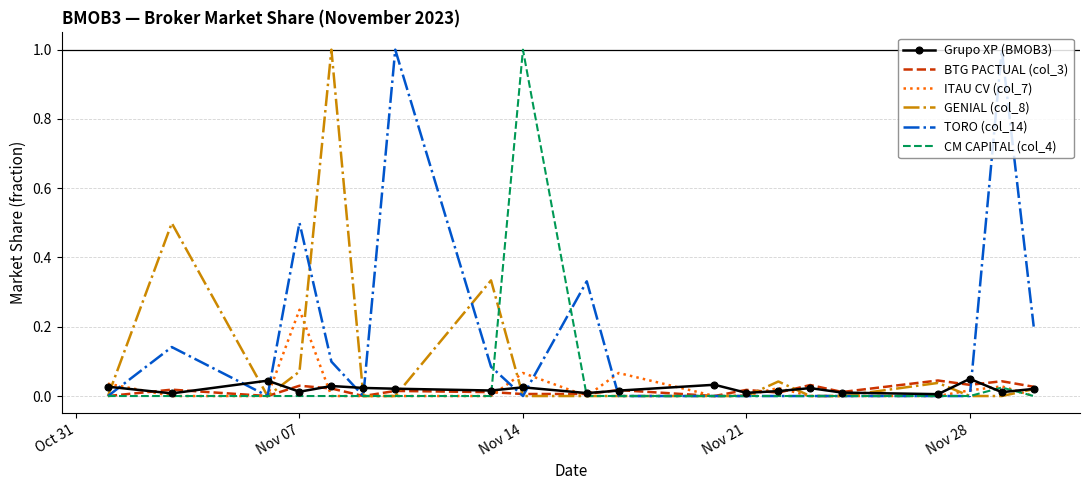

What is the greatest value displayed?

1.0